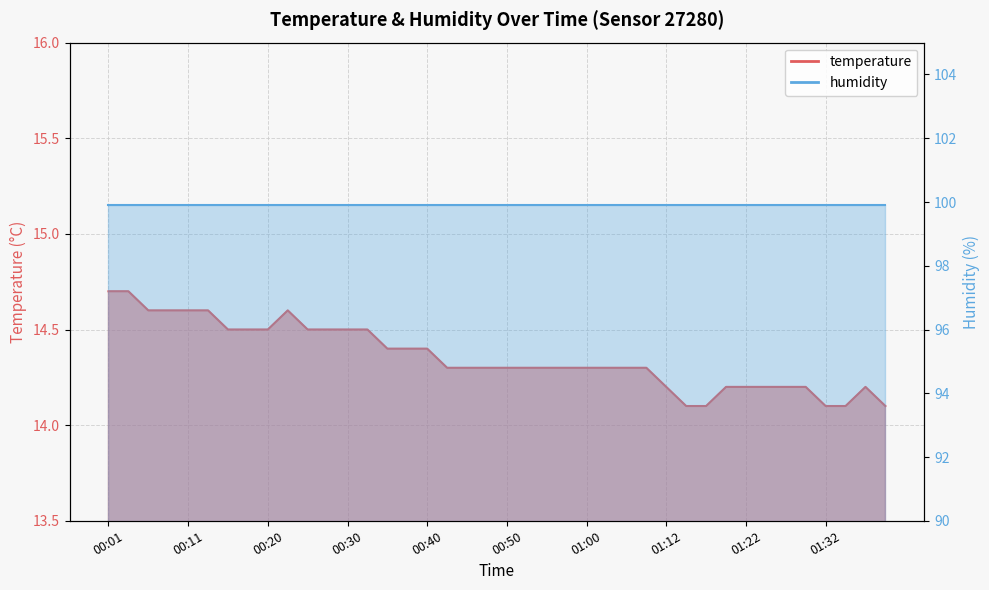

What is the value of the 25th point from the left?

14.3